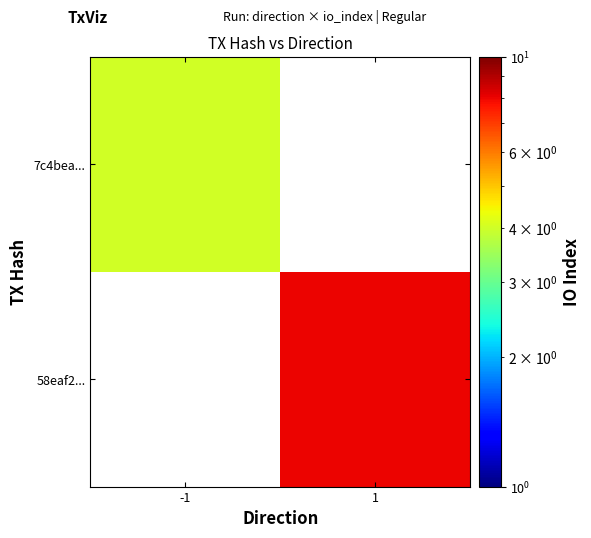

Is the value of 7c4bea... at 1 greater than the value of 58eaf2... at 1?

No